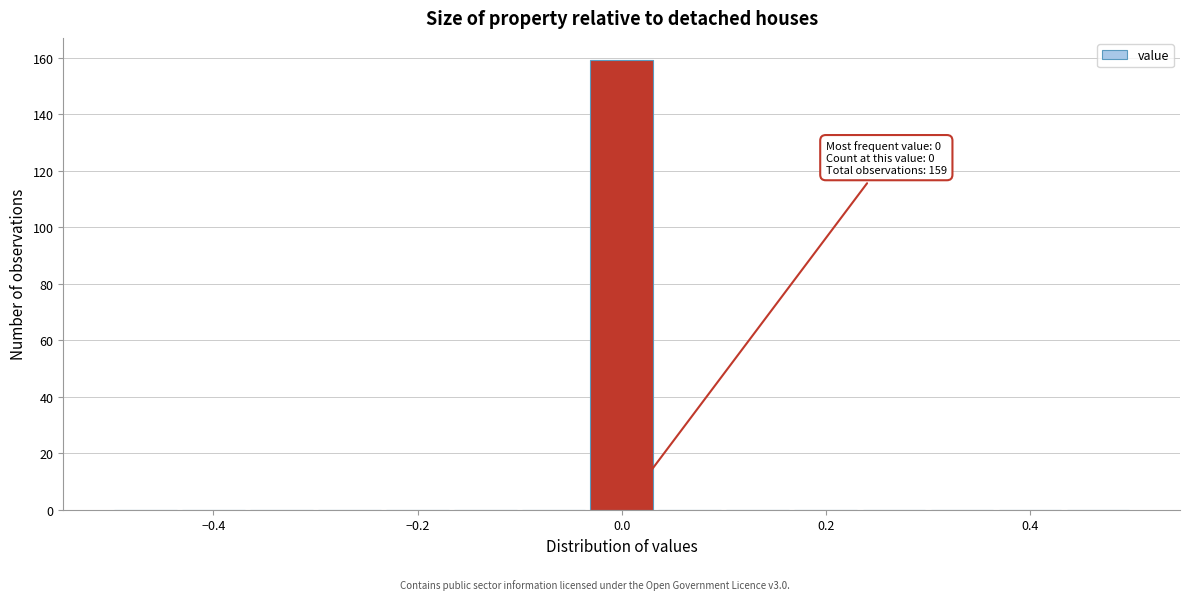

Read against the x-axis, roughly where is the centre of the tallest bar?

0.00